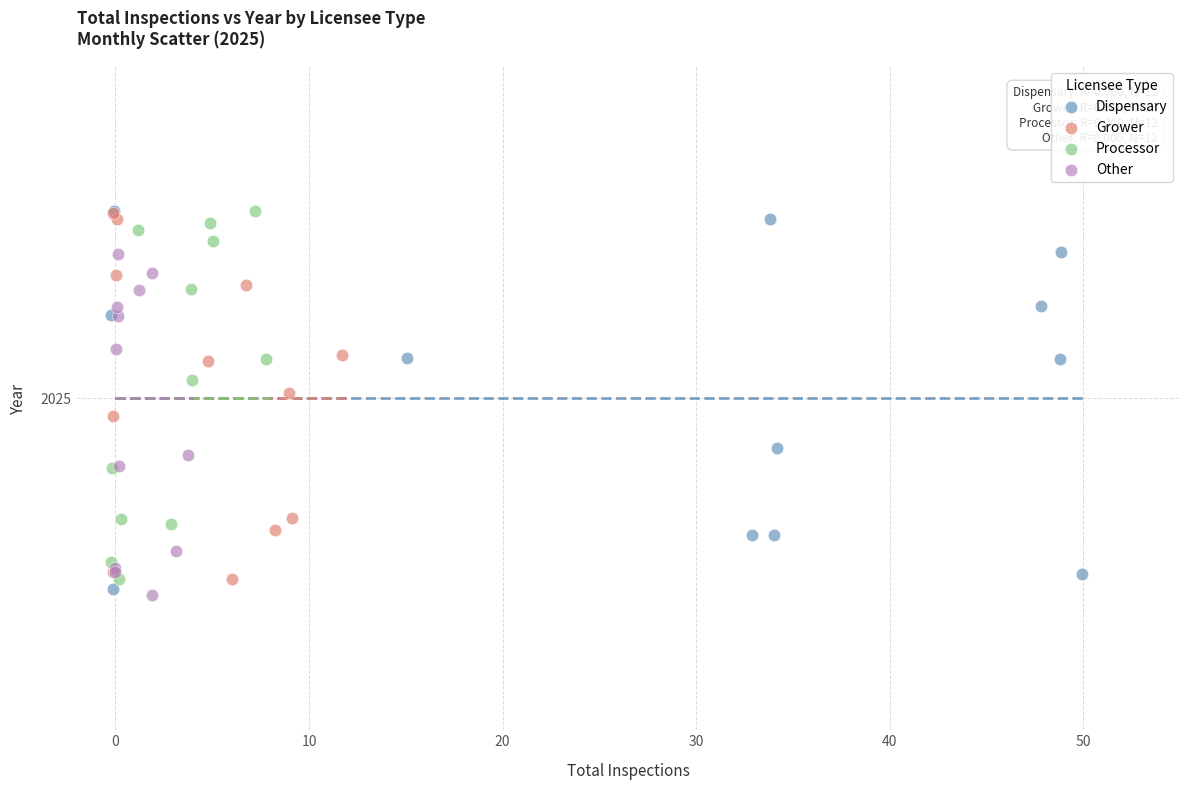

What are all the series names shown in the legend?

Dispensary, Grower, Processor, Other